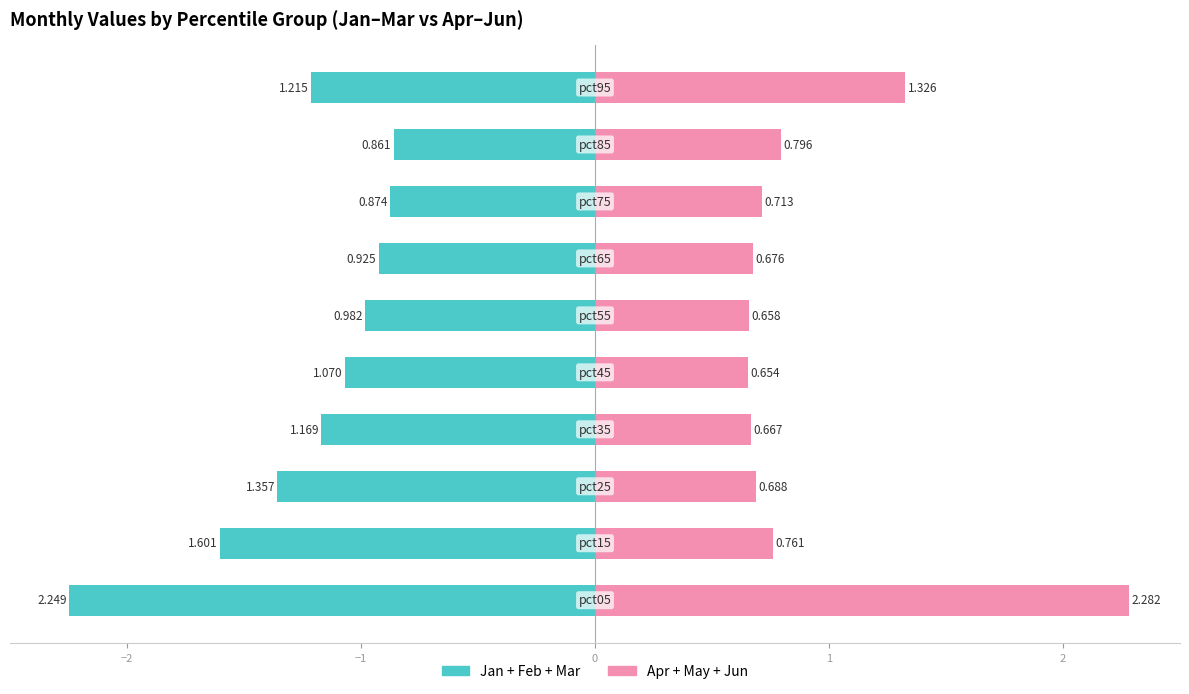

What are all the series names shown in the legend?

Jan+Feb+Mar, Apr+May+Jun